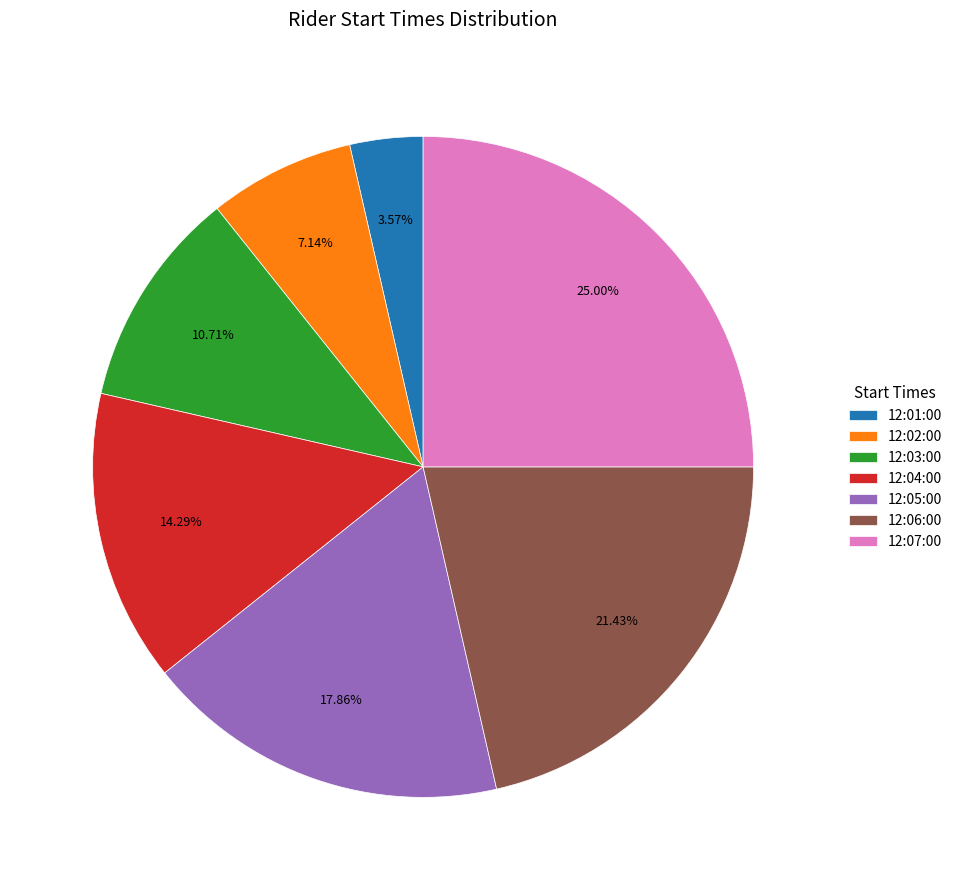

What is the total percentage of 12:07:00 and 12:02:00?

32.1%